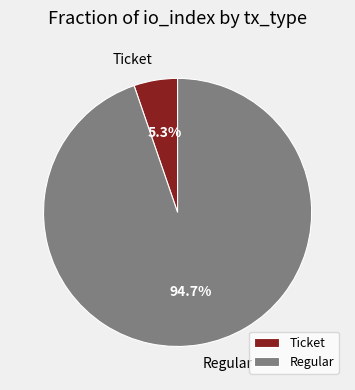

To the nearest percent, what is the combined percentage of Ticket and Regular?

100%